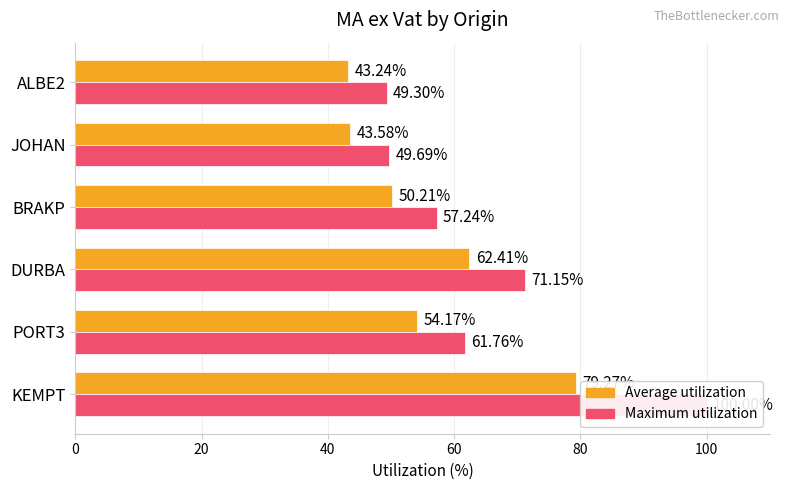

Rank the series by their average value, from highest to lowest.

Maximum utilization, Average utilization